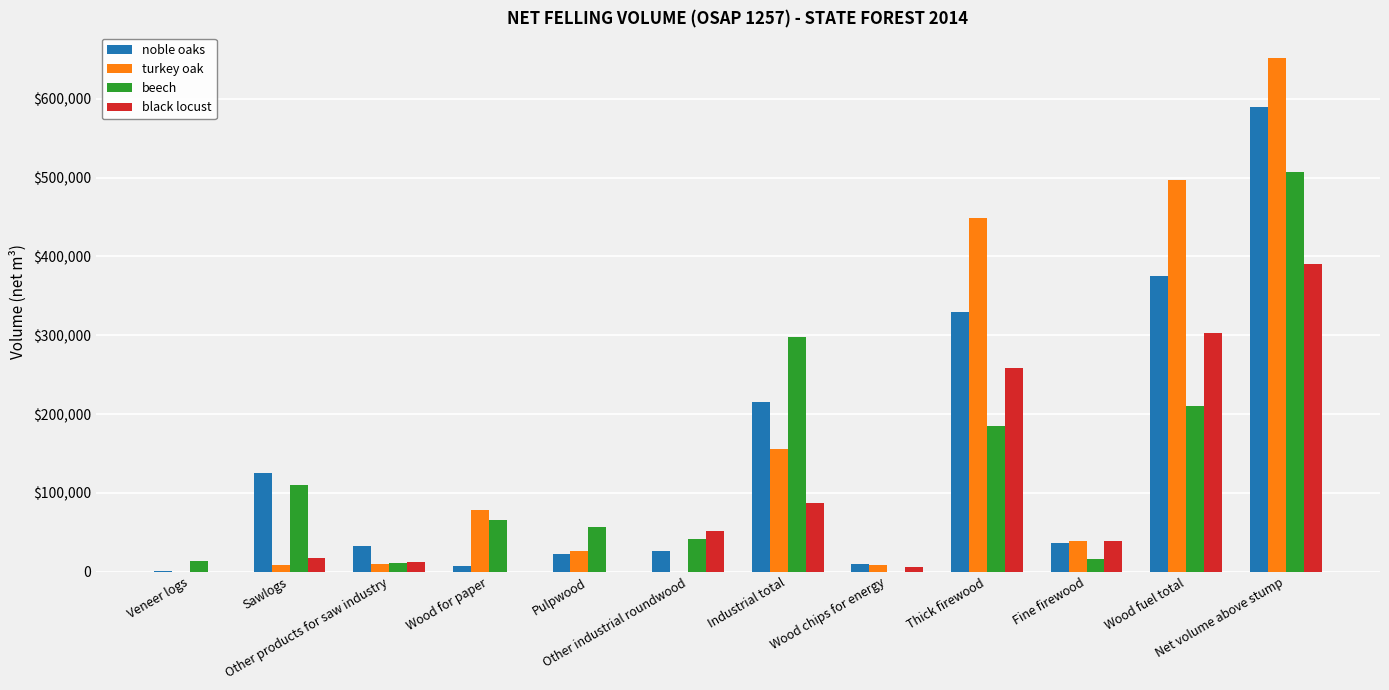

Are the bars grouped side by side (vs. stacked)?

Yes